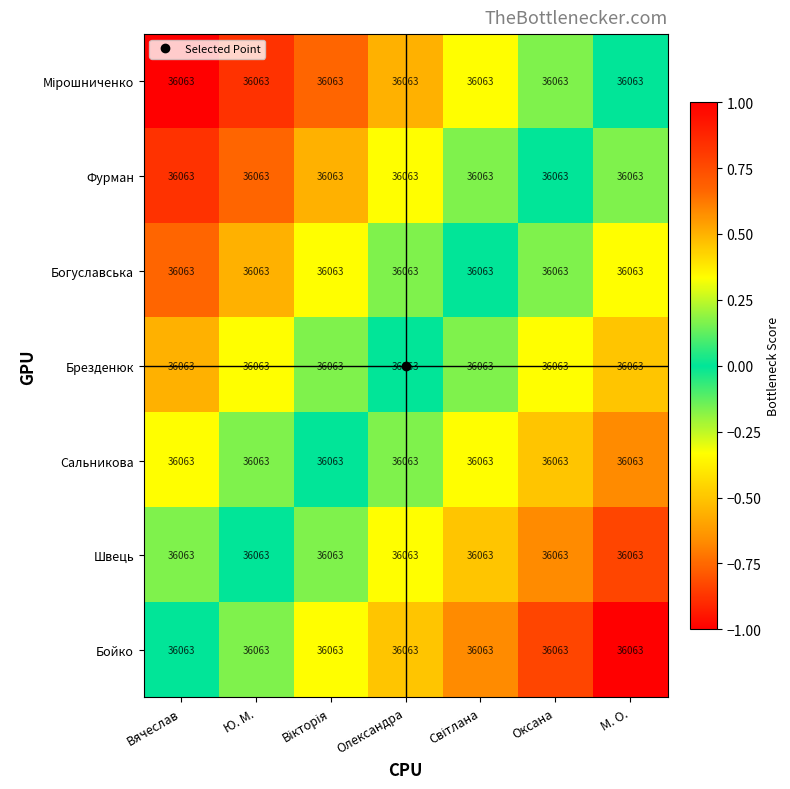

Which category has the lowest value across all series?

М. О.